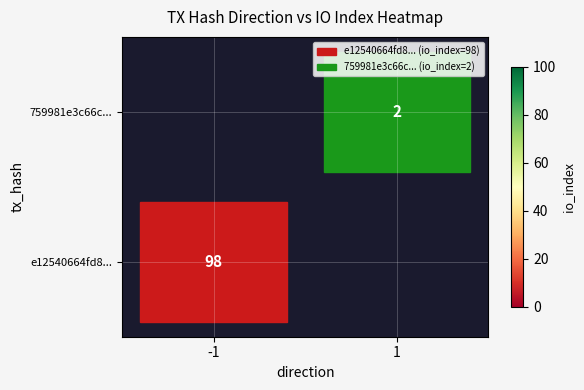

What is the difference between the highest and lowest values at 1?

2